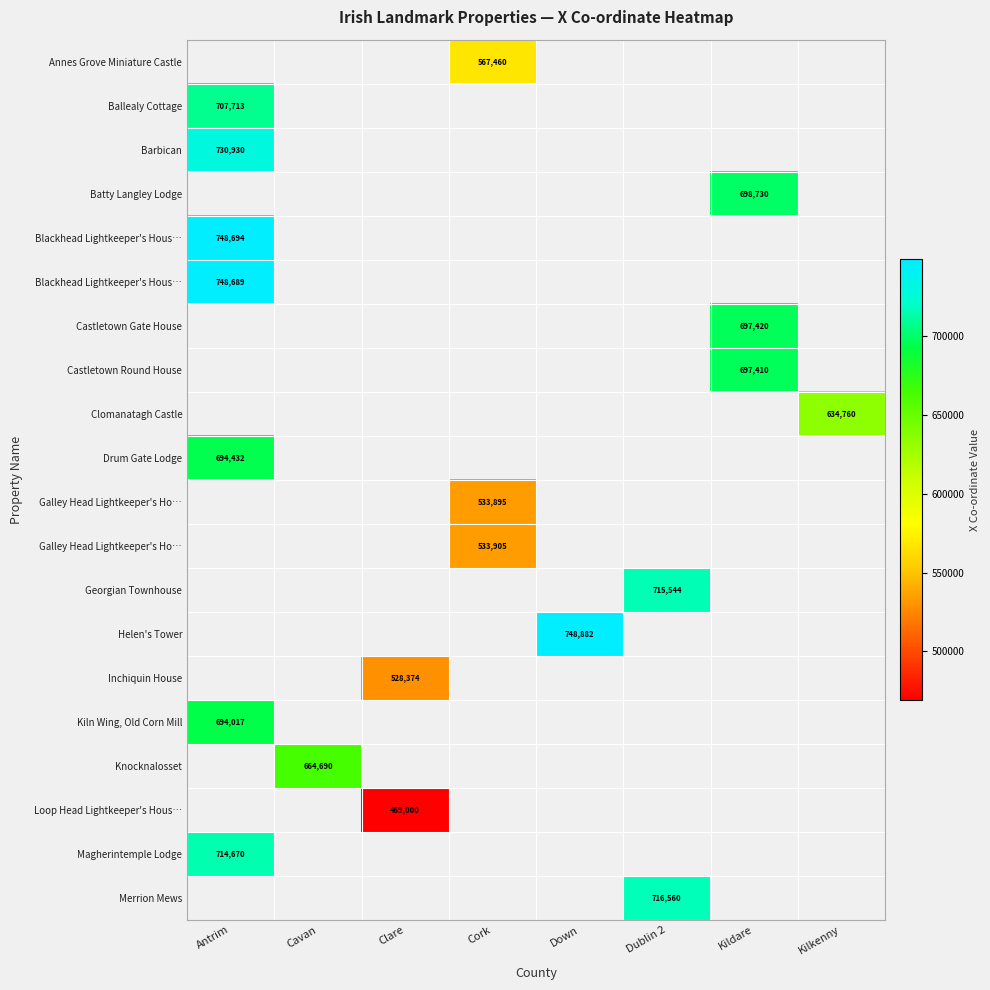

How many distinct data groups are displayed?

20